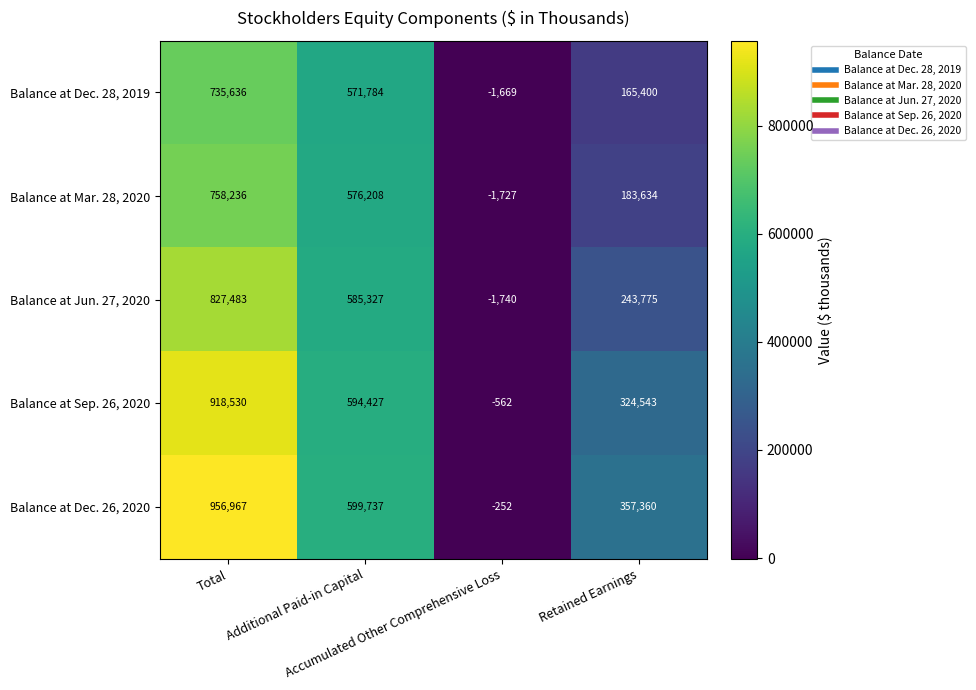

At which category does the chart reach its minimum across all series?

Accumulated Other Comprehensive Loss